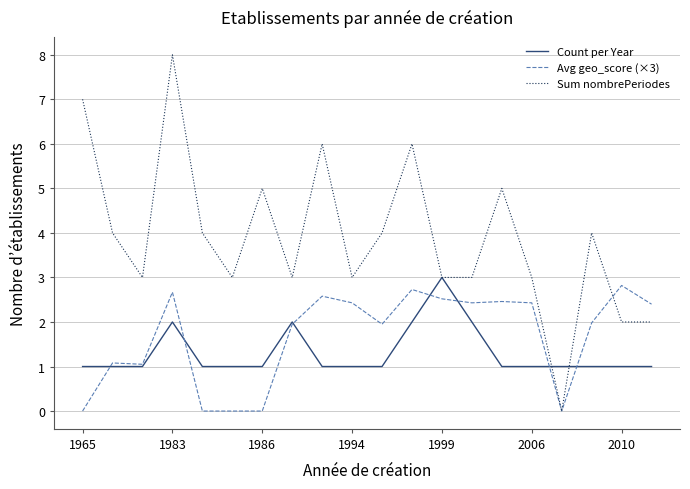

What is the greatest value displayed?

8.0